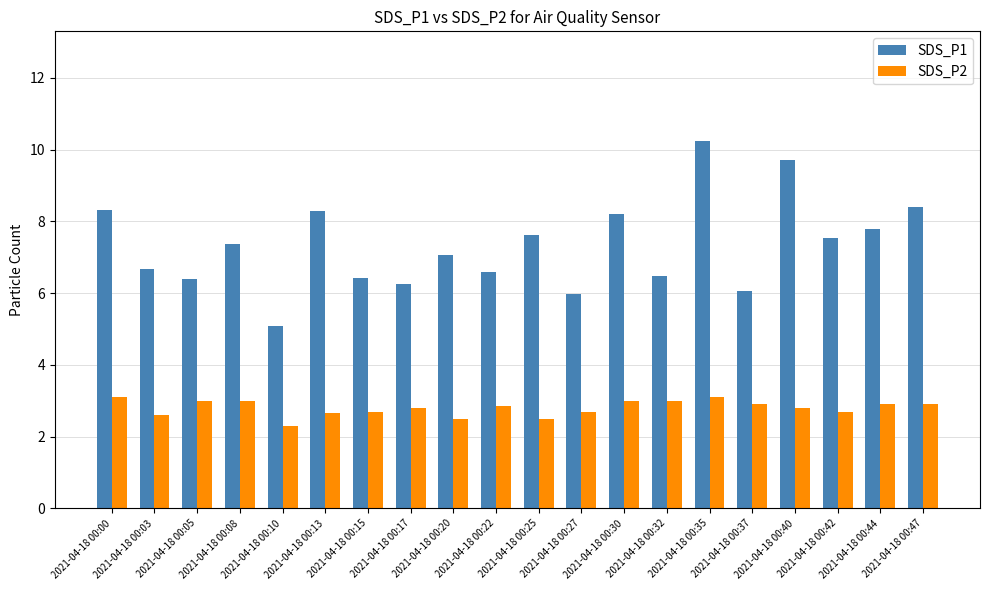

How many categories are shown in the chart?

20